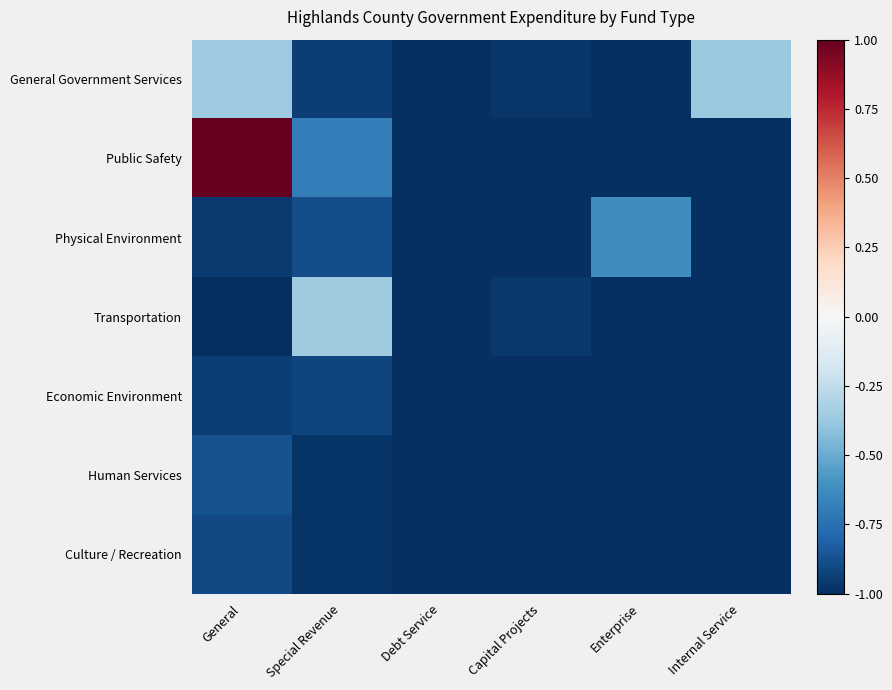

Which series has the widest spread of values?

Public Safety